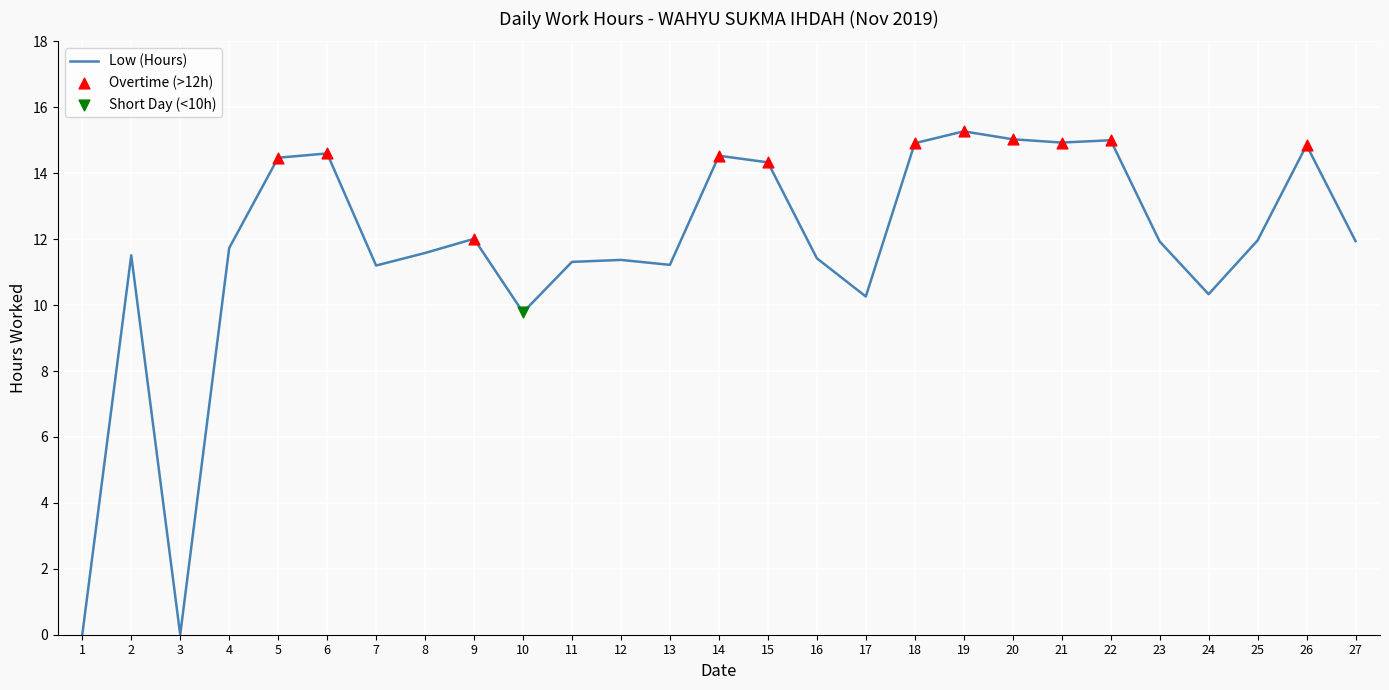

What is the change in value from 22 to 25?

-3.0